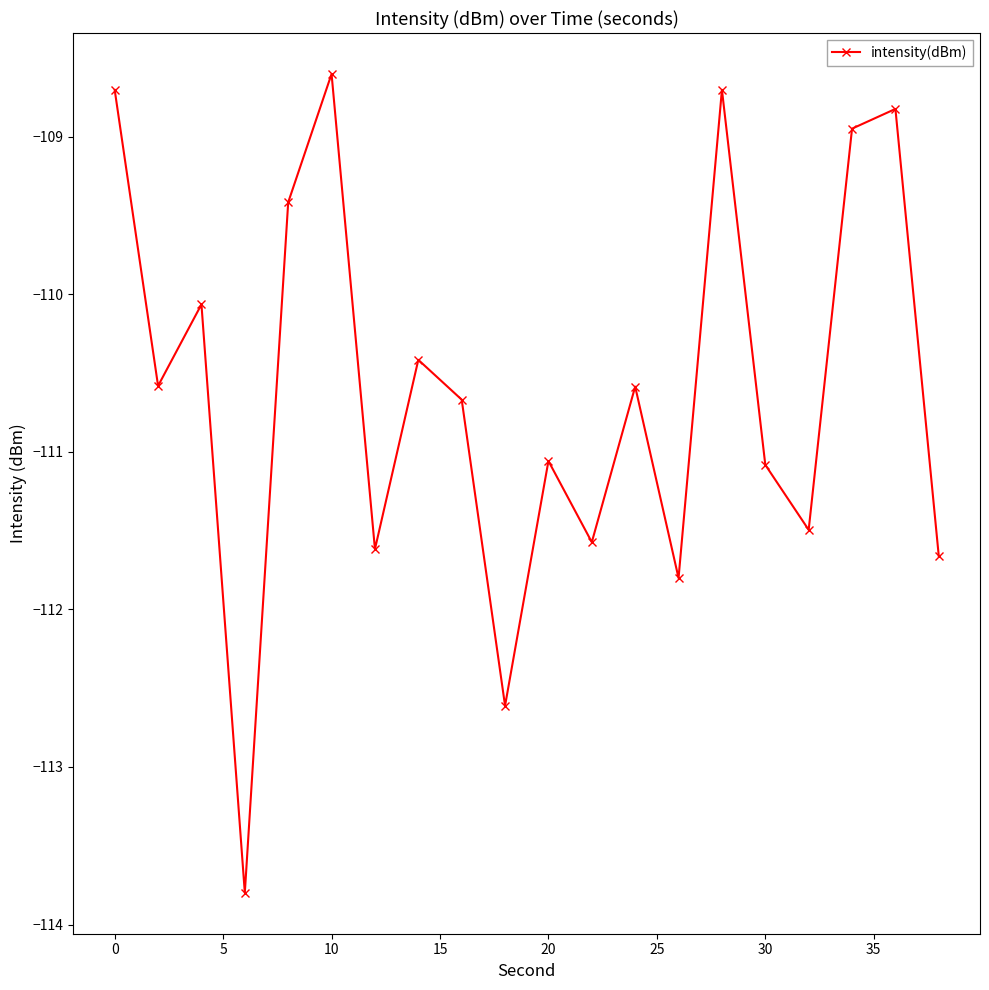

What is the sum of all values?

-2212.2